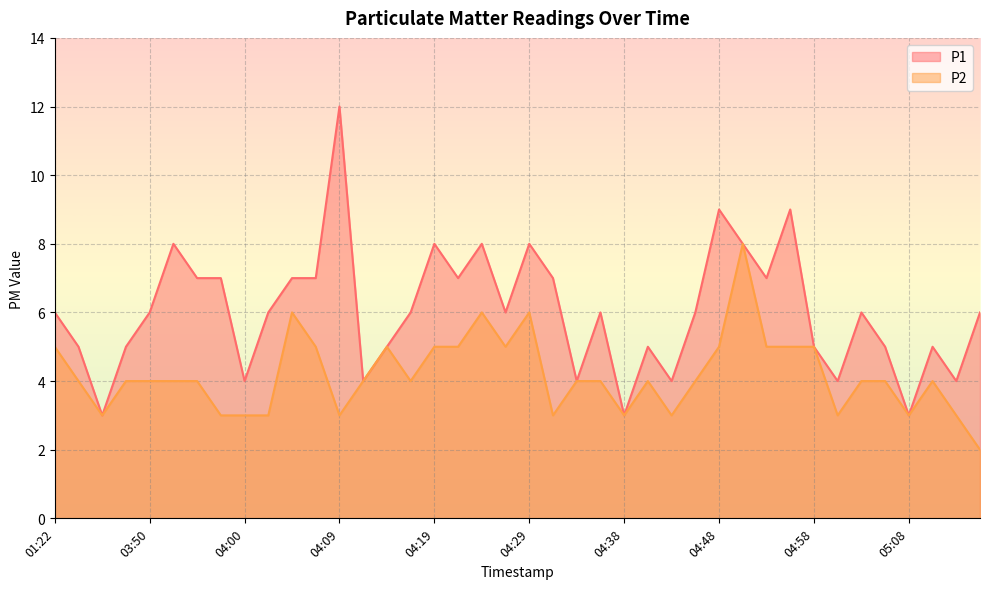

What is the spread (max minus min) of values at 04:46?

2